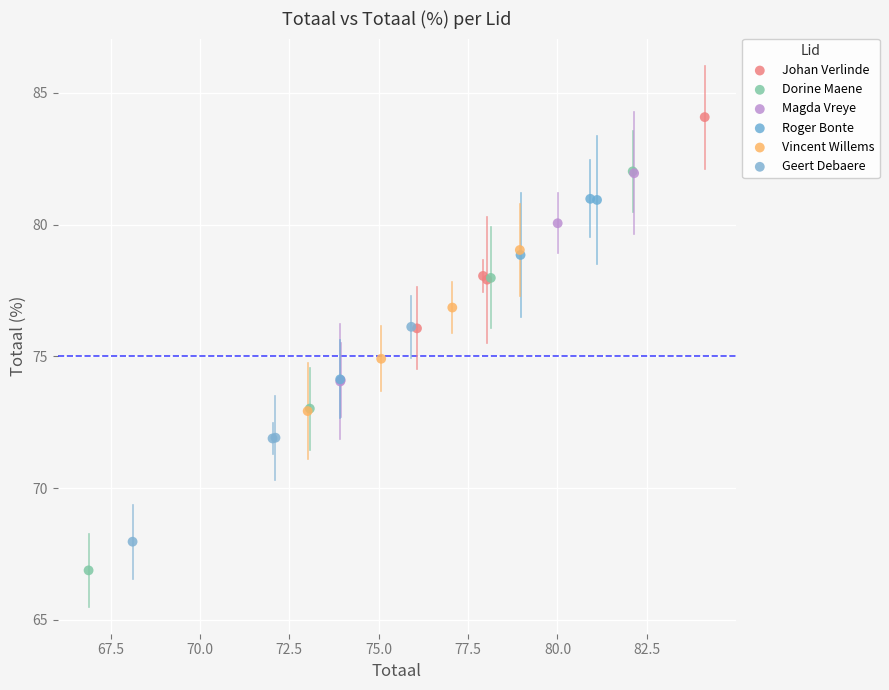

Which series has the widest spread of Y values?

Dorine Maene